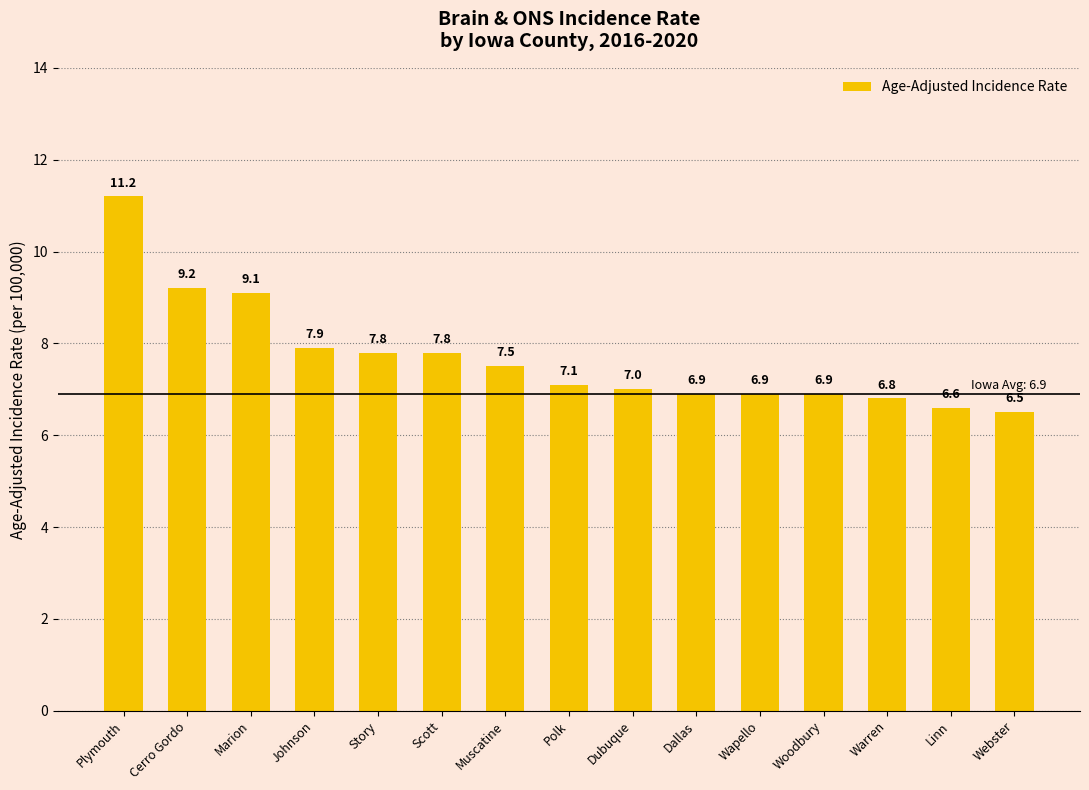

Are the bars grouped side by side (vs. stacked)?

No